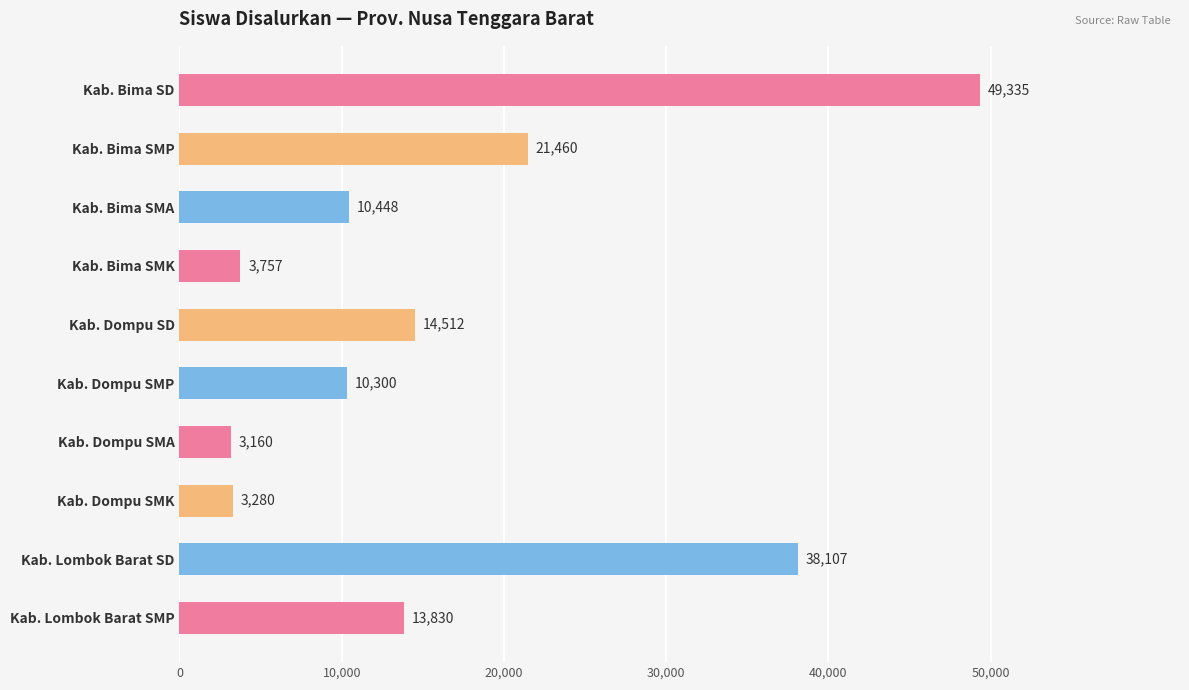

True or false: the data shows 8556 at Kab. Dompu SD.

False